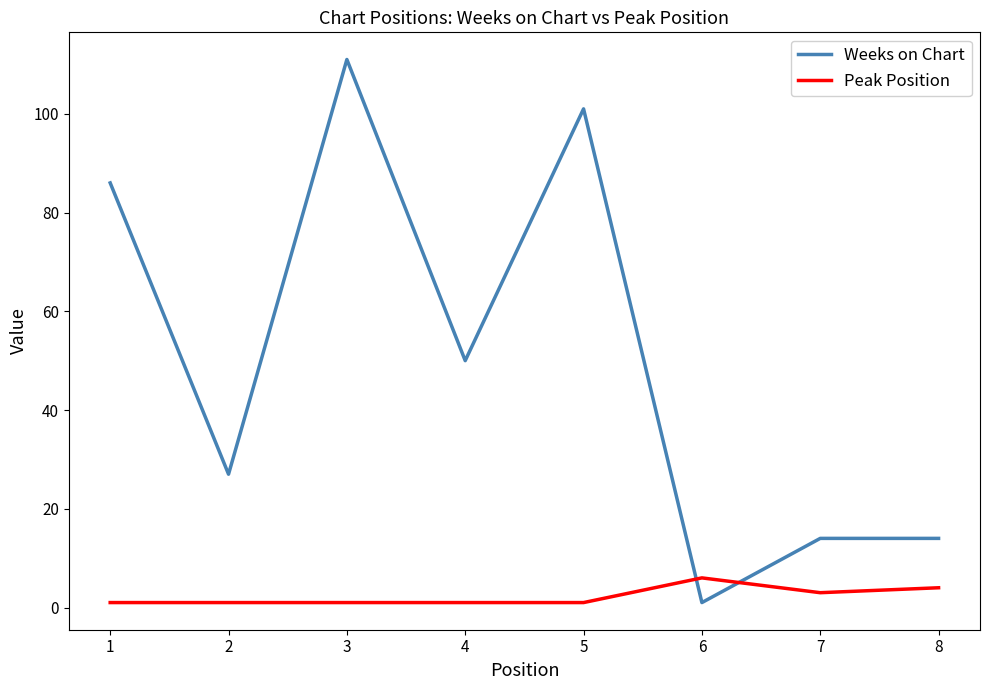

Is it true that Weeks on Chart equals 20 at 7?

False